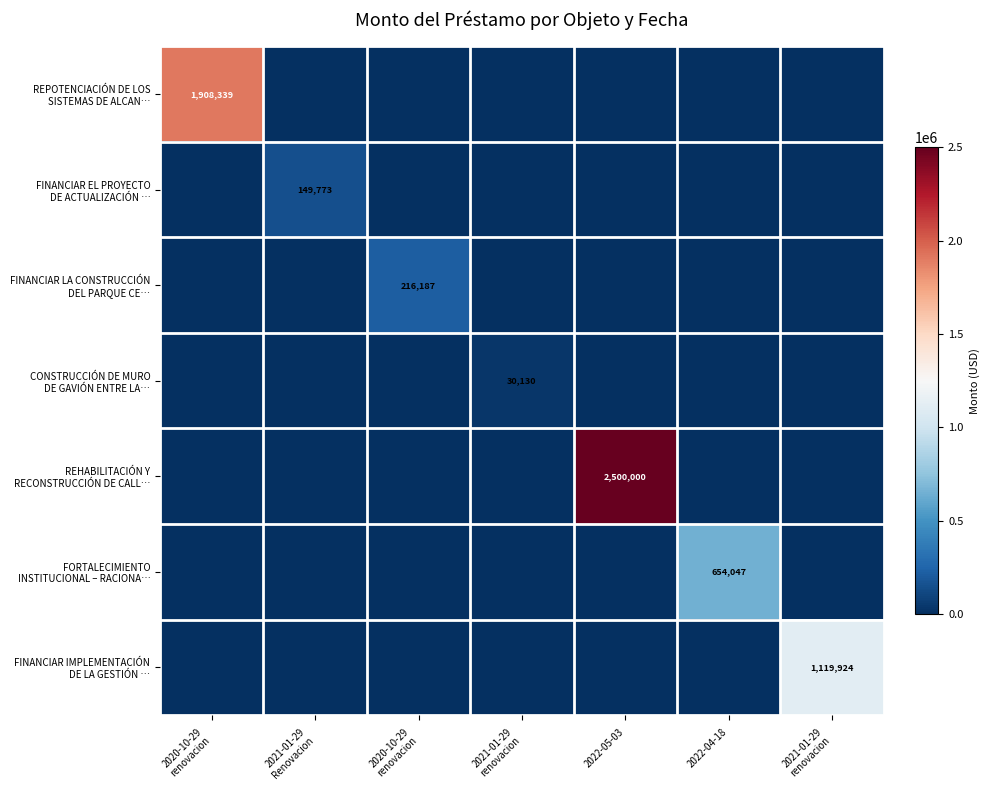

Rank the categories by FINANCIAR EL PROYECTO DE ACTUALIZACIÓN … value from lowest to highest.

2020-10-29 renovacion, 2020-10-29 renovacion, 2021-01-29 renovacion, 2022-05-03, 2022-04-18, 2021-01-29 renovacion, 2021-01-29 Renovacion